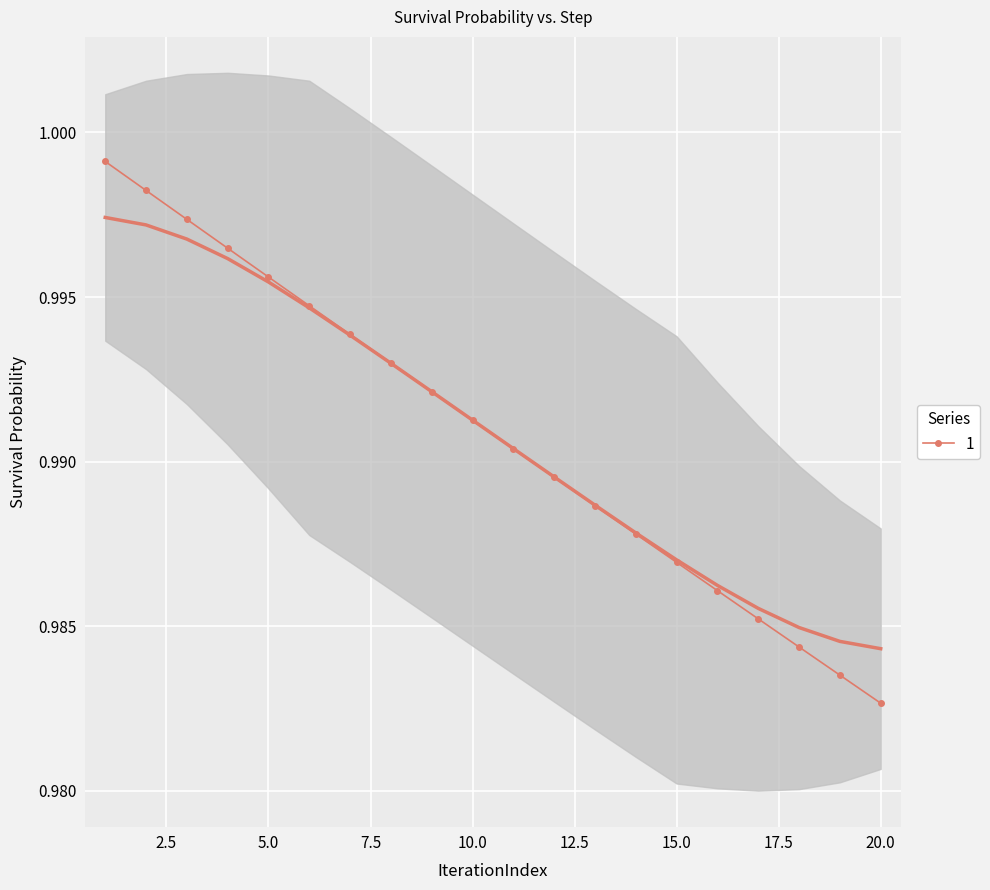

At which label is 1 closest to 0?

20.0